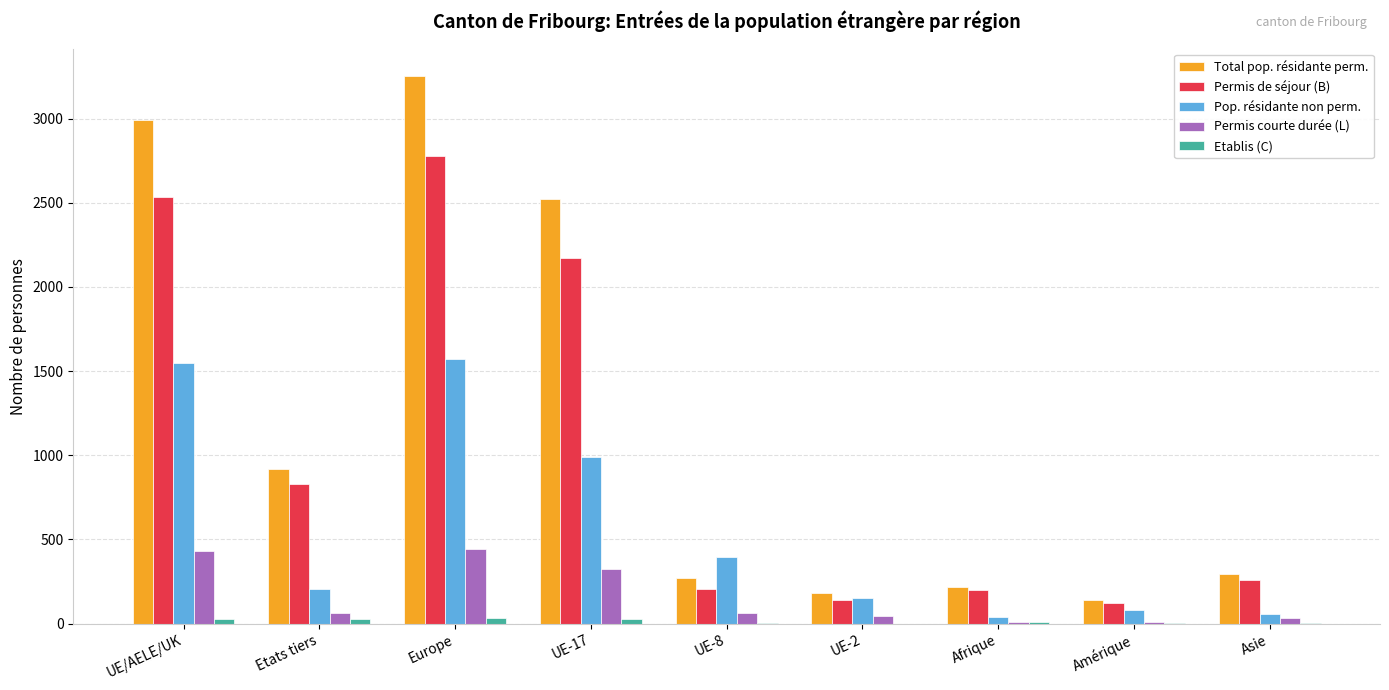

Where is Permis de séjour (B) nearest to the value 1449?

Etats tiers